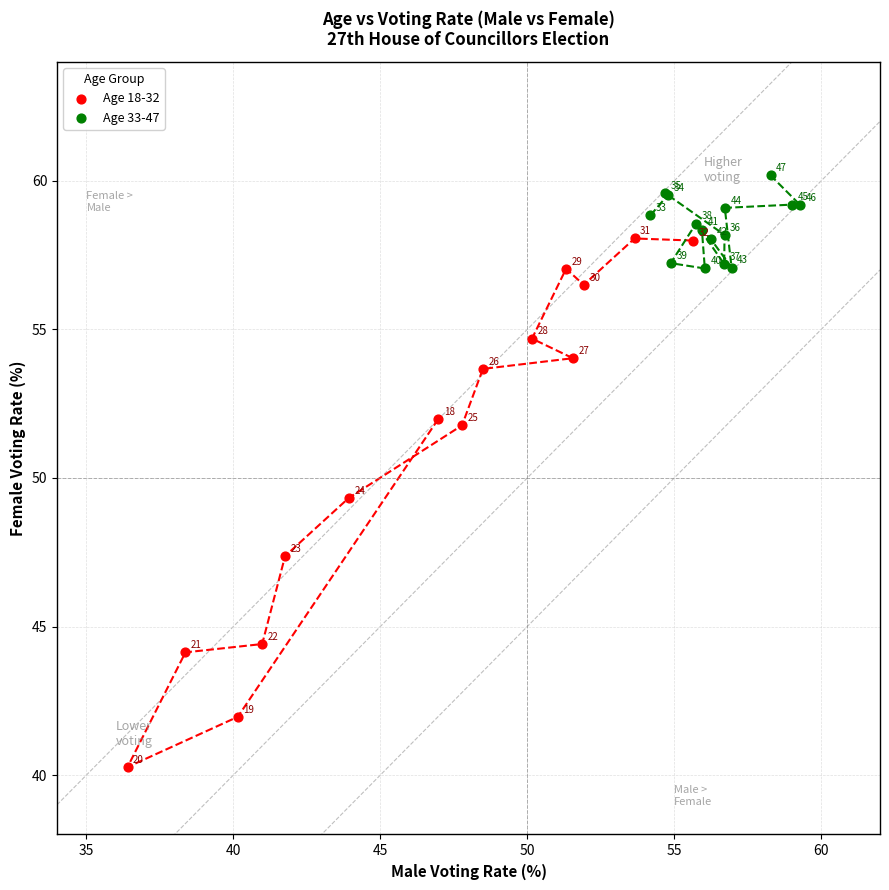

What are all the series names shown in the legend?

Age 18-32, Age 33-47